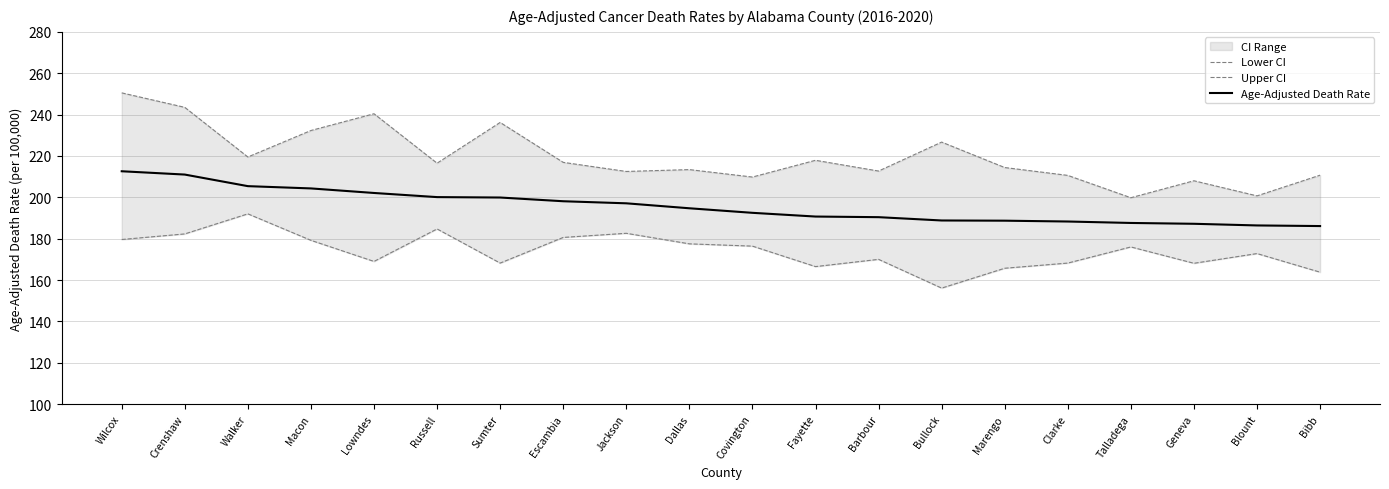

What is the label of the 1st point from the left?

Wilcox